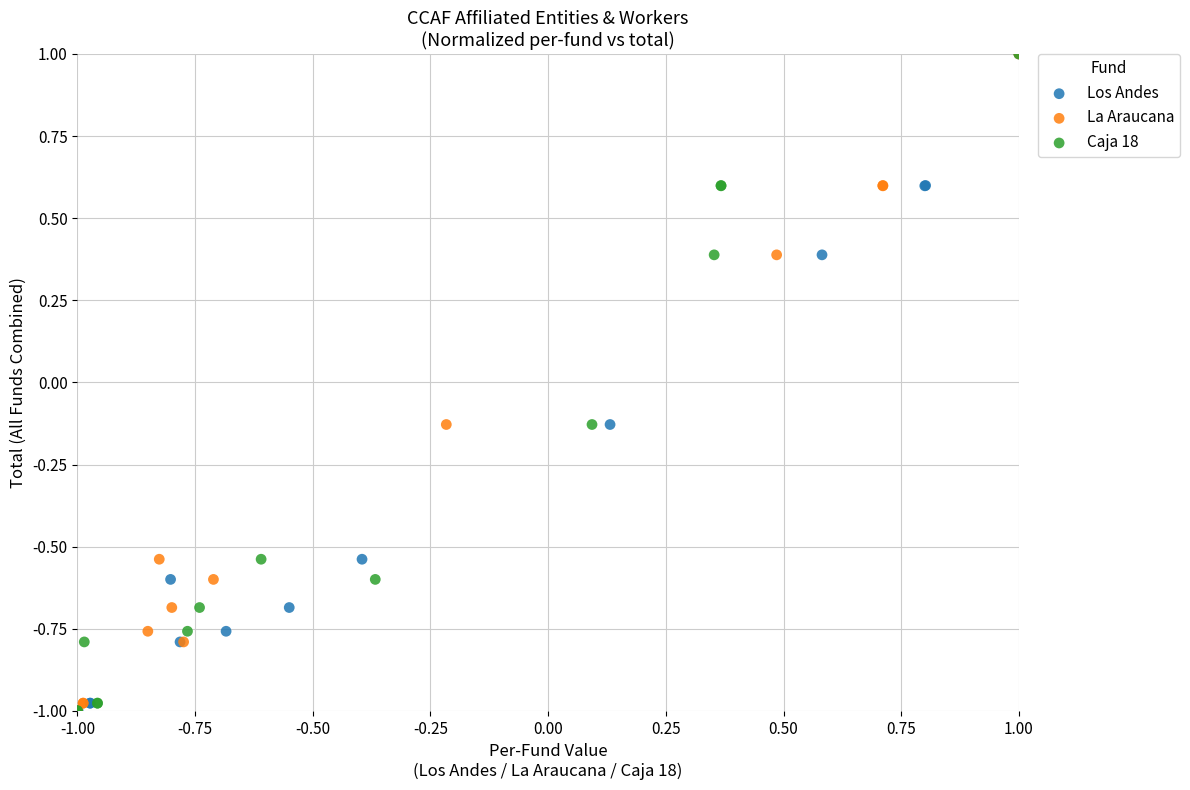

What are all the series names shown in the legend?

Los Andes, La Araucana, Caja 18